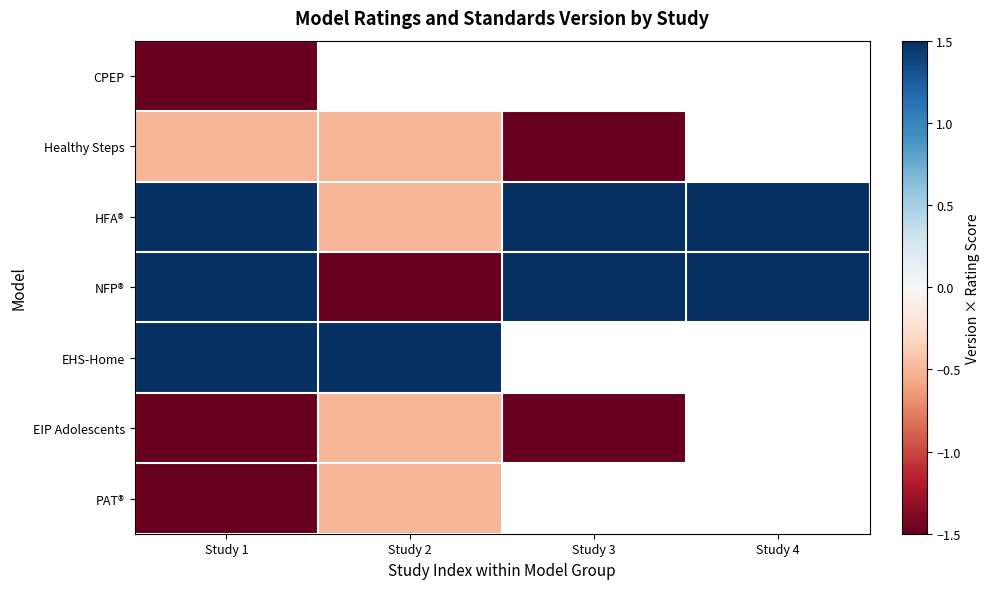

What is the sum of the HFA® values at Study 3 and Study 2?

1.0